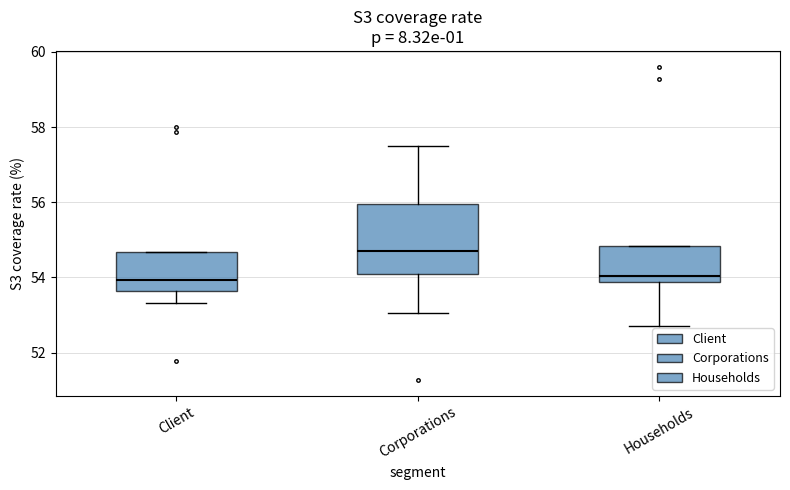

Reading left to right, read every box against the y-axis: the position of its median line, the range the box covers, and the ends of its whiskers. The values are not printed on the chart, so give them approximately, as read against the axis.

Client: median 54.0, box 53.6 to 54.6, whiskers 53.4 to 54.6
Corporations: median 54.8, box 54.0 to 56.0, whiskers 53.0 to 57.6
Households: median 54.0, box 53.8 to 54.8, whiskers 52.8 to 54.8